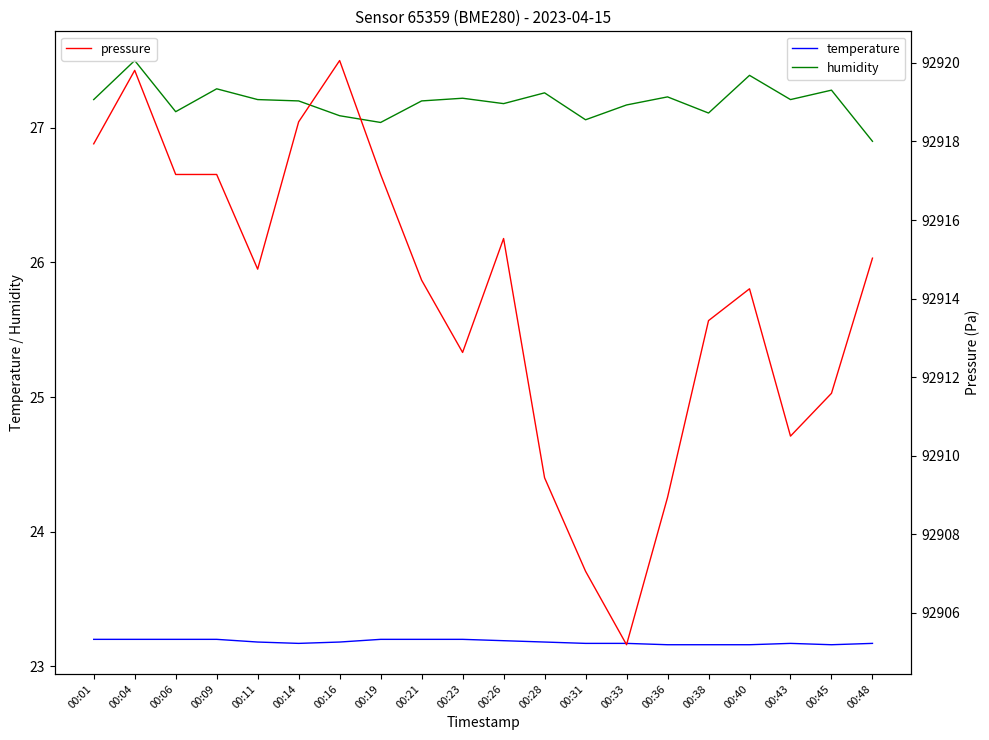

True or false: humidity has more than 1 interior local peaks.

True